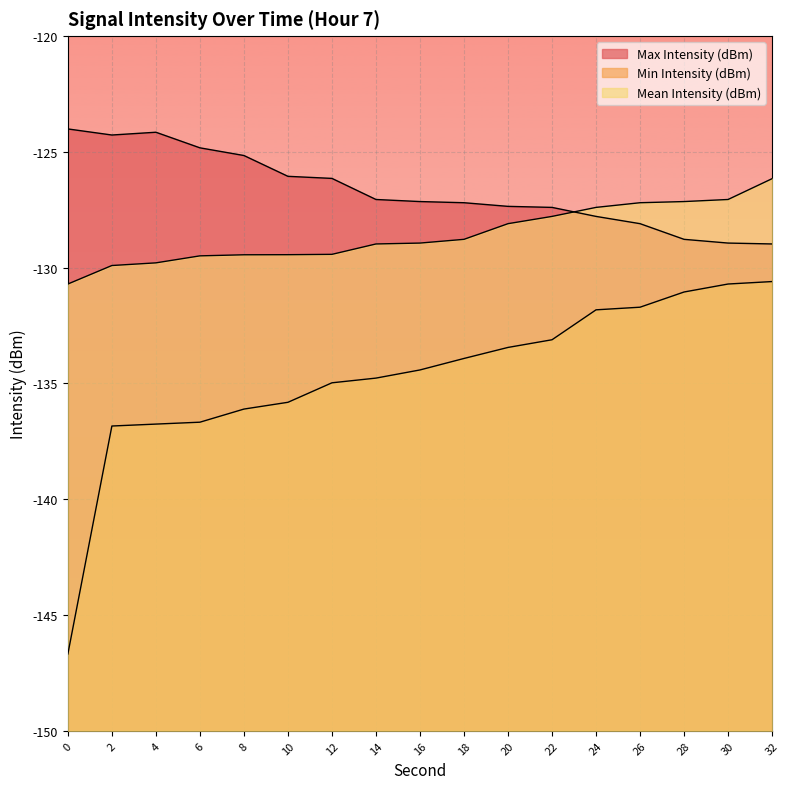

What are all the series names shown in the legend?

Max Intensity (dBm), Min Intensity (dBm), Mean Intensity (dBm)